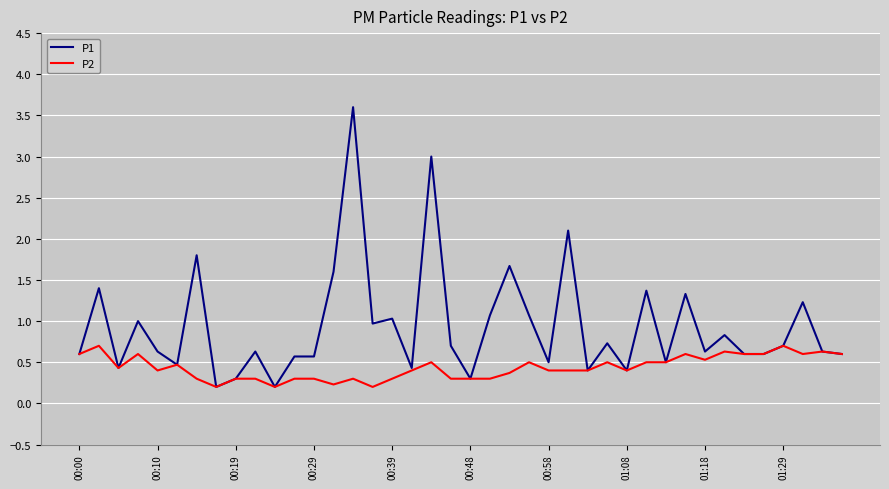

Which series has the largest total across all categories?

P1